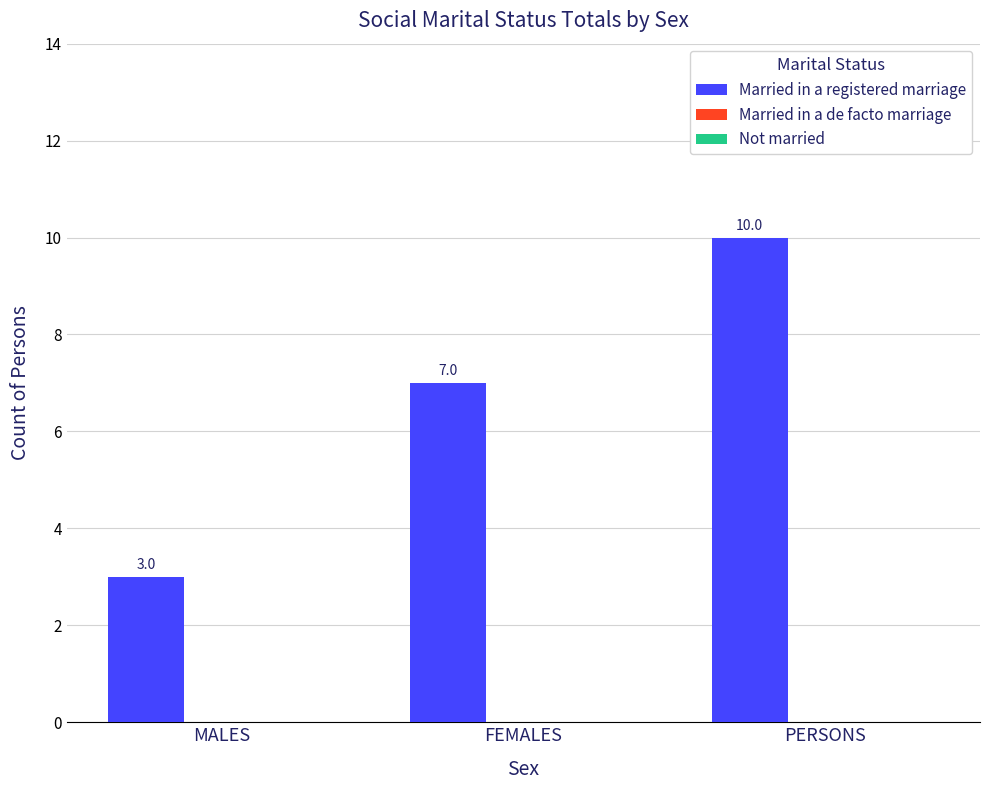

At which category does the chart reach its peak across all series?

PERSONS